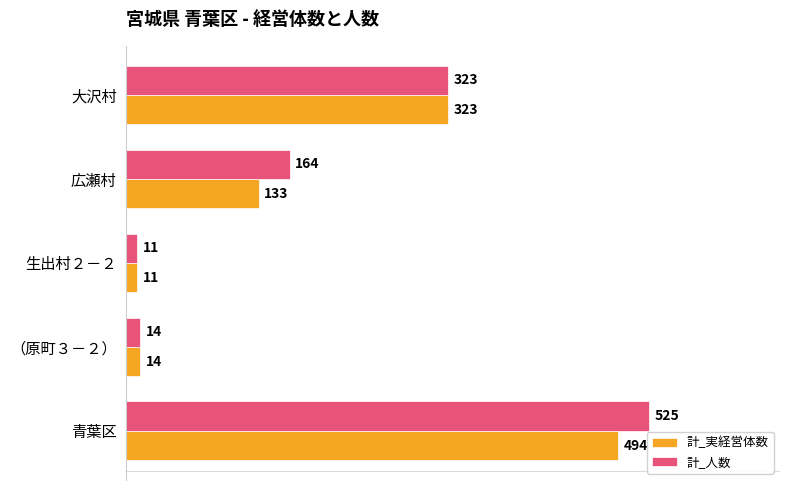

What is the approximate value of 計_人数 at 生出村２－２?

11